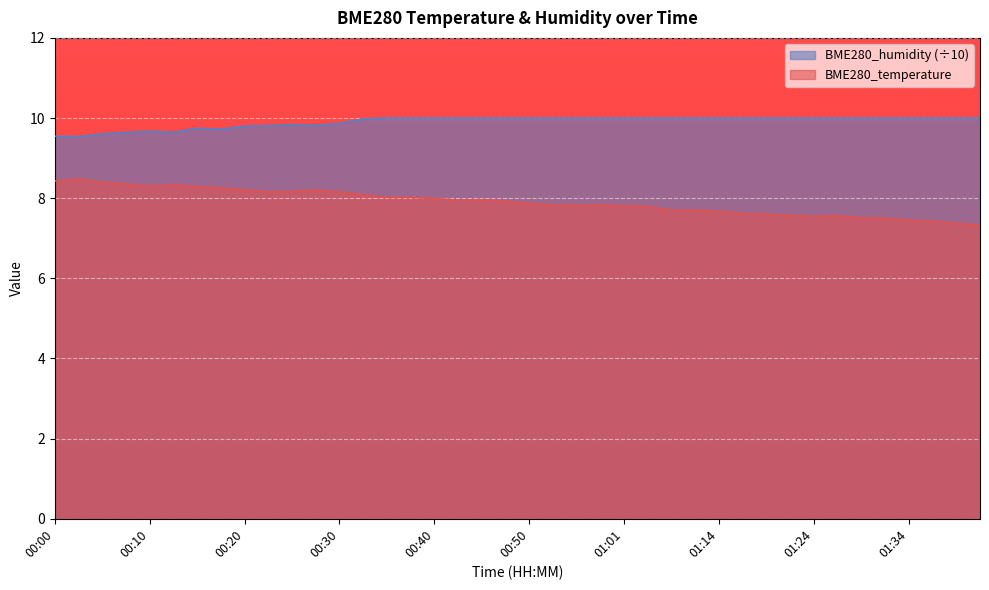

True or false: BME280_temperature and BME280_humidity cross at least once.

False